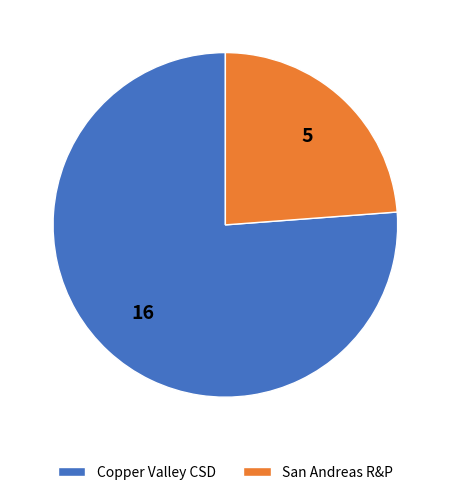

Does San Andreas R&P represent more than half of the total?

No